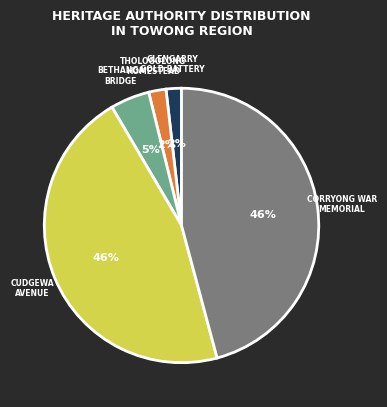

Is there any slice that represents more than half of the pie?

No